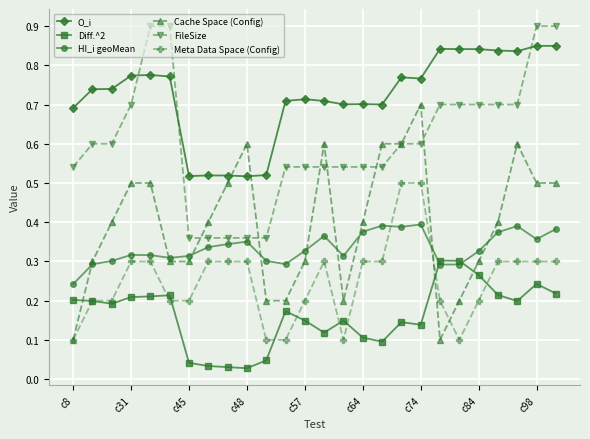

At how many categories does at least one series exceed 0?

26